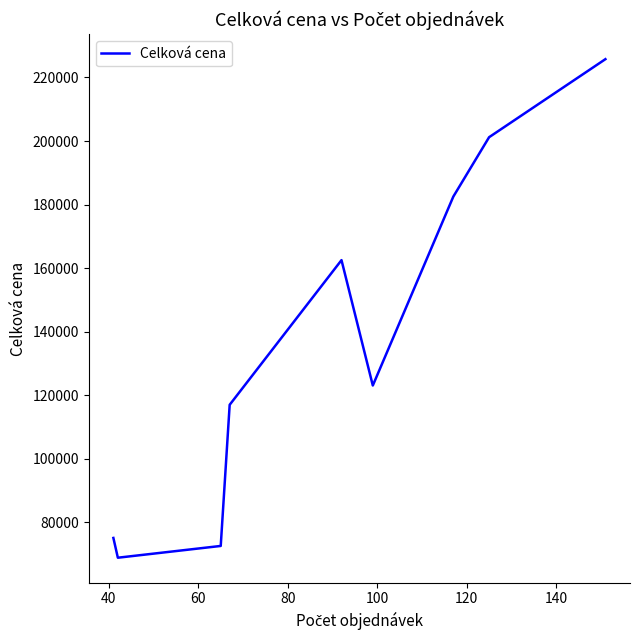

What is the difference between the maximum and minimum values?

156941.4